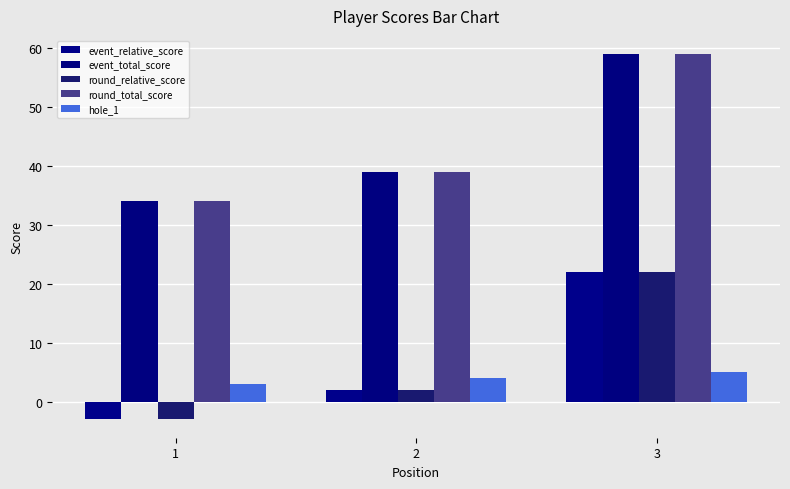

Rank the series by their maximum value, from highest to lowest.

event_total_score, round_total_score, event_relative_score, round_relative_score, hole_1